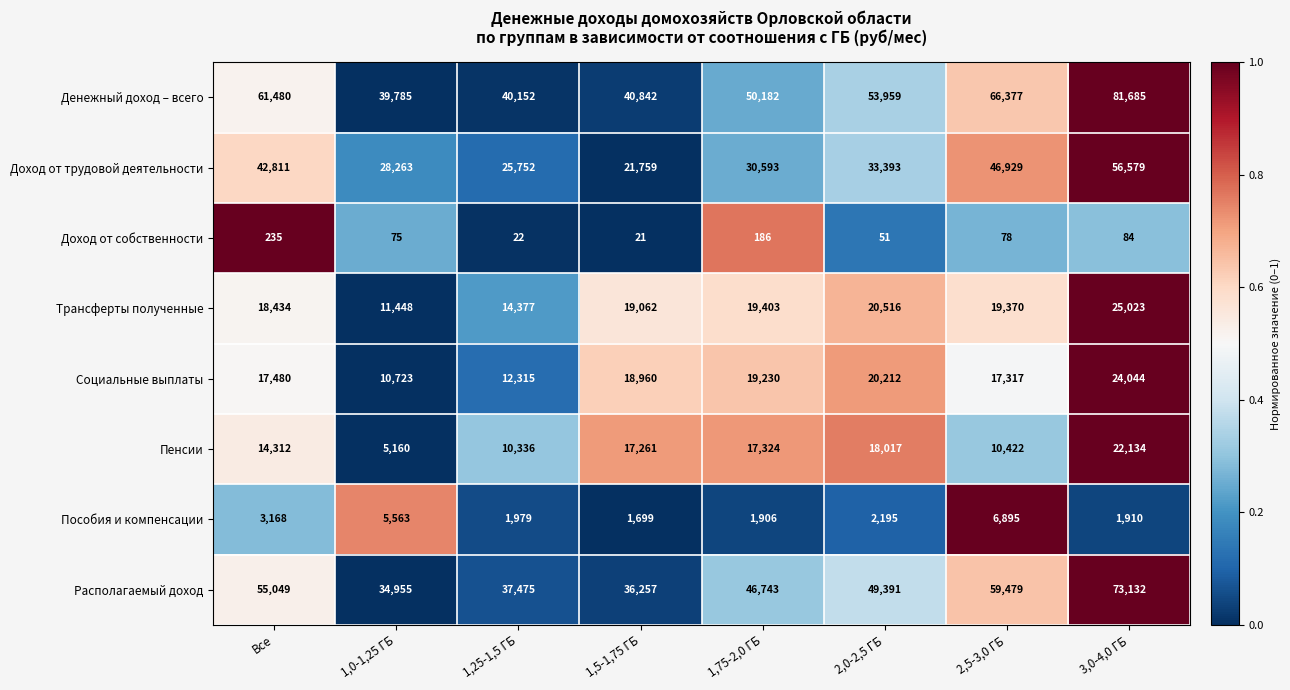

What is the difference between the maximum and second lowest values in the Трансферты полученные series?

10646